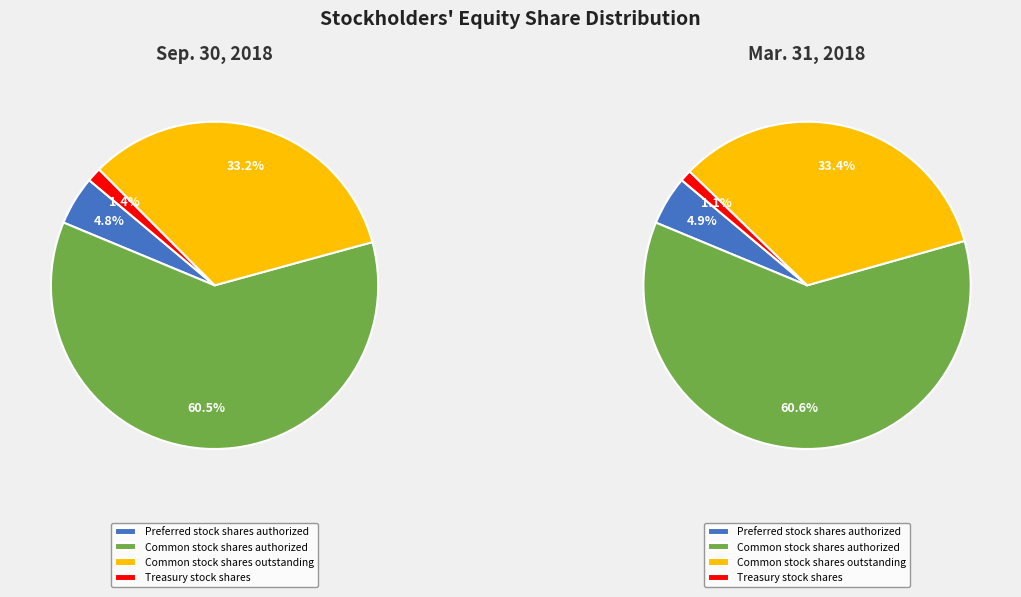

Rank the categories by value from highest to lowest.

Common stock shares authorized, Common stock shares outstanding, Preferred stock shares authorized, Treasury stock shares